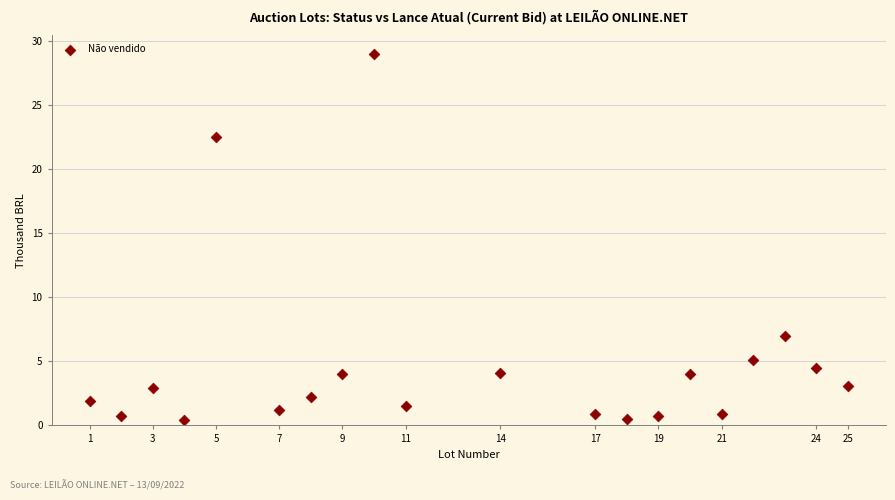

What Y value in the scatter plot is closest to 14?

7.0